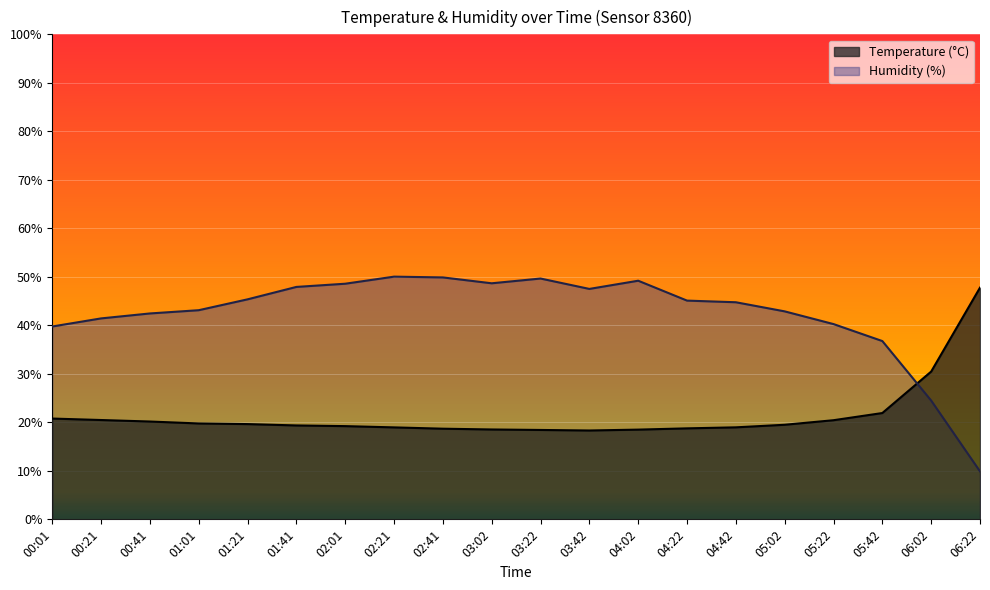

List the labels in order of Humidity (%) value, smallest first.

06:22, 06:02, 05:42, 00:01, 05:22, 00:21, 00:41, 05:02, 01:01, 04:42, 04:22, 01:21, 03:42, 01:41, 02:01, 03:02, 04:02, 03:22, 02:41, 02:21